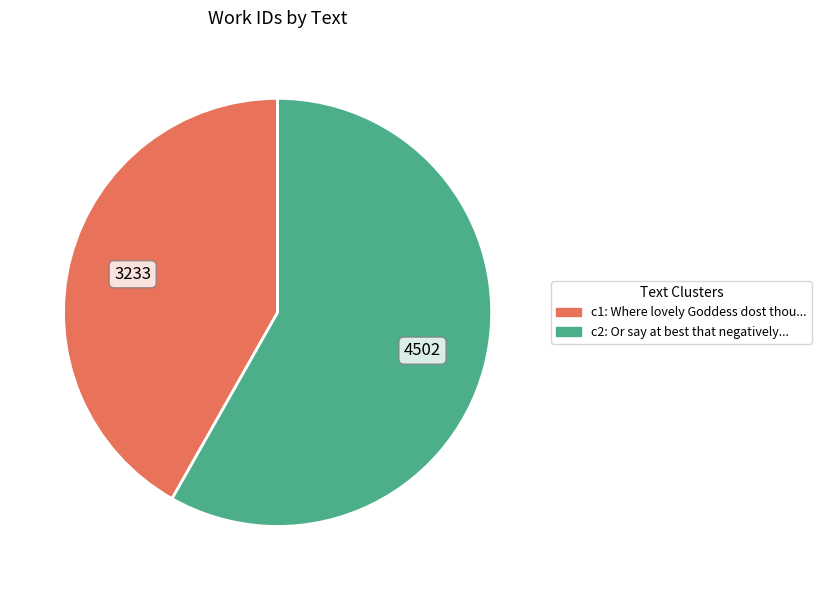

Is there any slice that represents more than half of the pie?

Yes